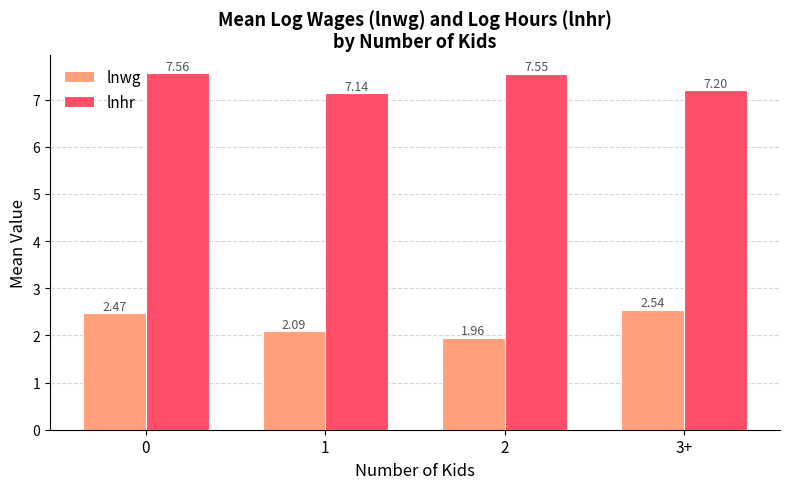

Between 1 and 2, which series saw the biggest shift?

lnhr